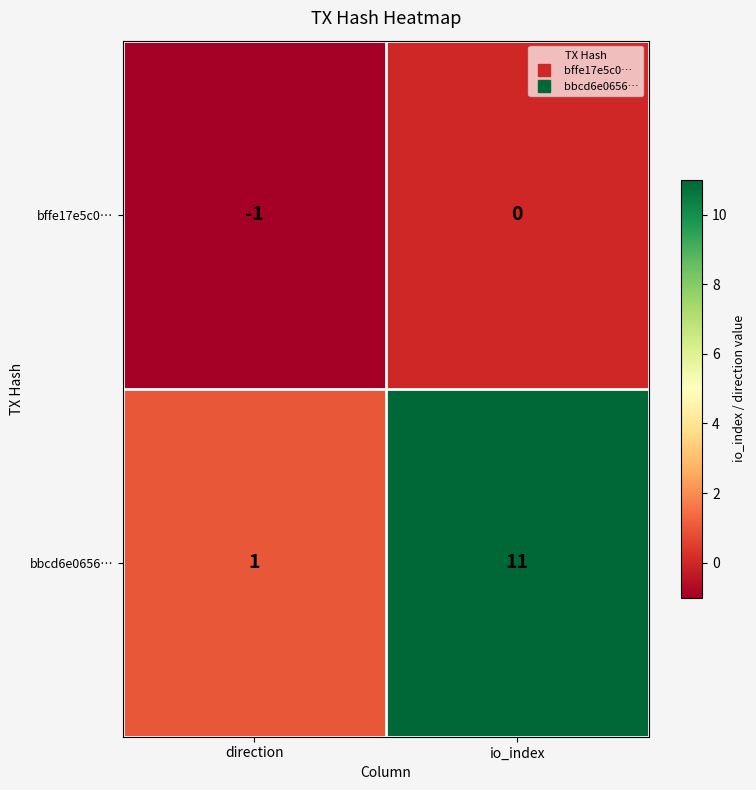

The value of bffe17e5c0… at direction is -1. True or false?

True